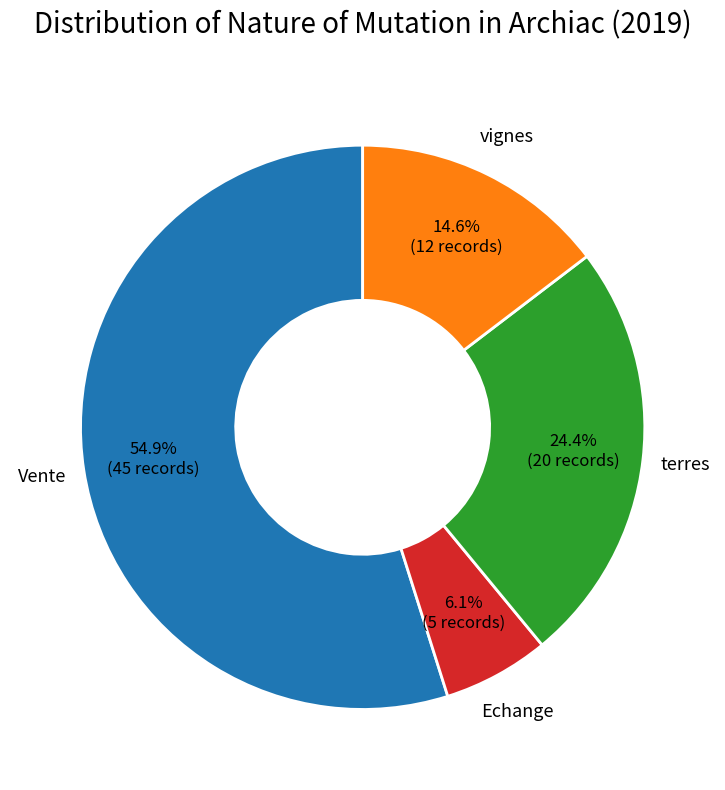

Is there a majority slice in this chart?

Yes